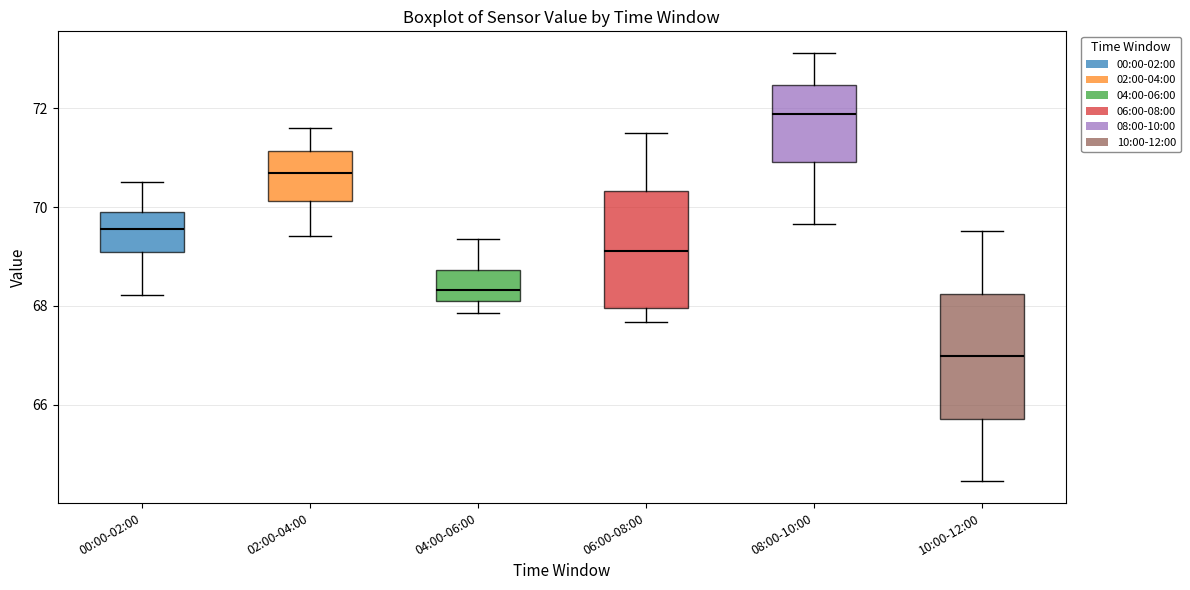

Reading left to right, transcribe this box plot: for each box, give where its median line is, the range the box spans, and where its two whiskers end, as read against the y-axis. The values are not printed on the chart, so give them approximately, as read against the axis.

00:00-02:00: median 69.6, box 69.0 to 70.0, whiskers 68.2 to 70.6
02:00-04:00: median 70.6, box 70.2 to 71.2, whiskers 69.4 to 71.6
04:00-06:00: median 68.4, box 68.0 to 68.8, whiskers 67.8 to 69.4
06:00-08:00: median 69.2, box 68.0 to 70.4, whiskers 67.6 to 71.6
08:00-10:00: median 71.8, box 71.0 to 72.4, whiskers 69.6 to 73.2
10:00-12:00: median 67.0, box 65.8 to 68.2, whiskers 64.4 to 69.6